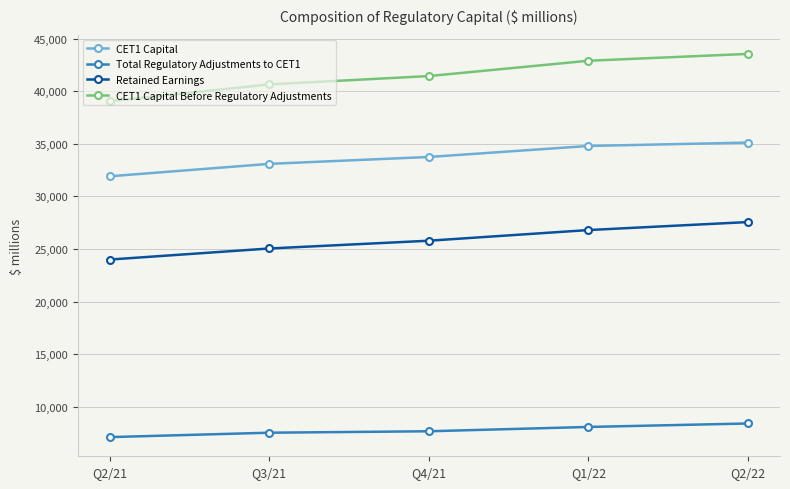

The CET1 Capital series shows 34796 at Q1/22. True or false?

True